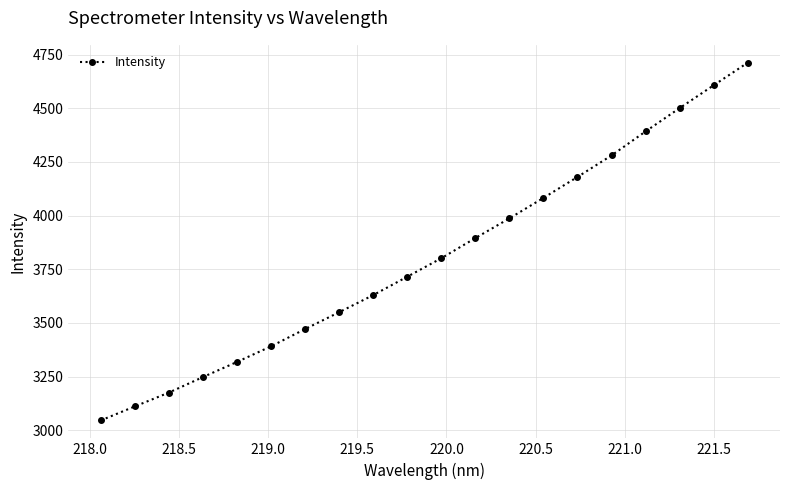

True or false: there are more than 0 points higher than both neighbors.

False